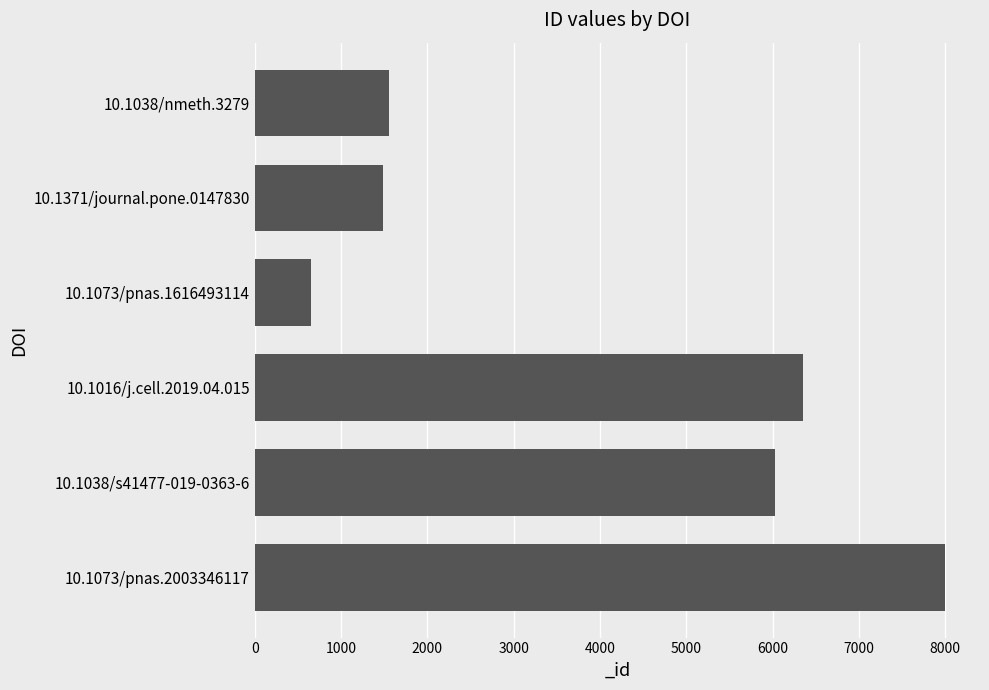

What is the approximate value at 10.1038/nmeth.3279?

1554